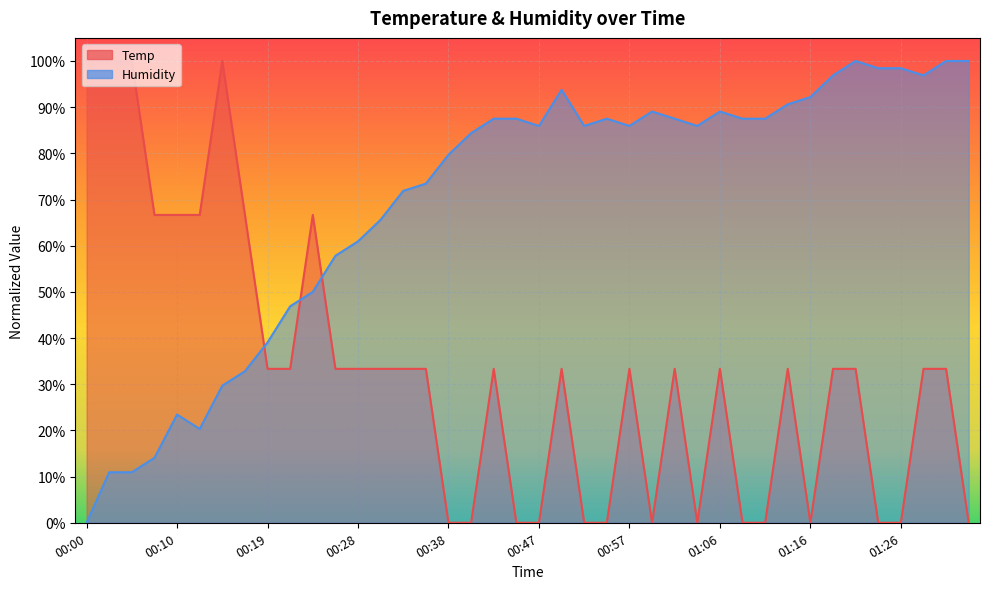

True or false: Temp has a value of 0.3 at 01:18.

True